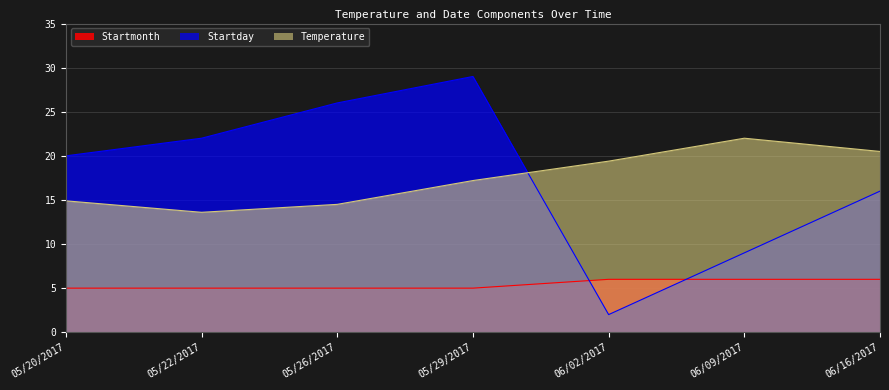

At which label does Temperature first exceed 17?

05/29/2017